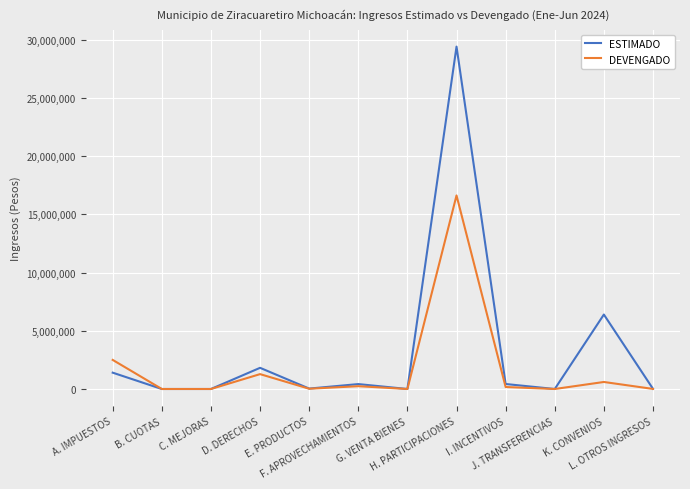

How many lines are shown in the chart?

2